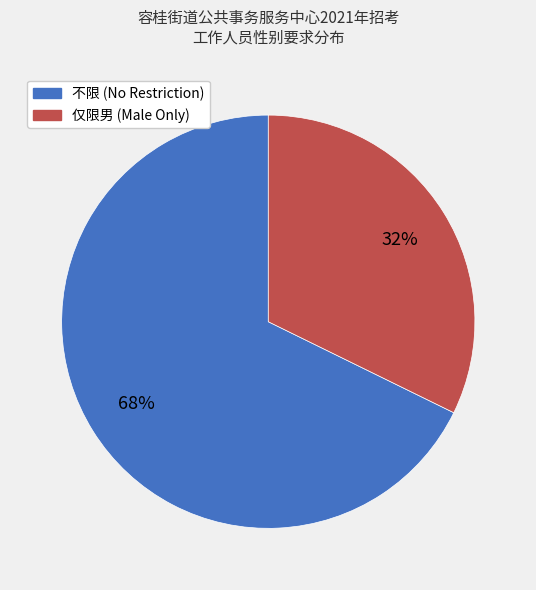

Does any single category account for the majority?

Yes